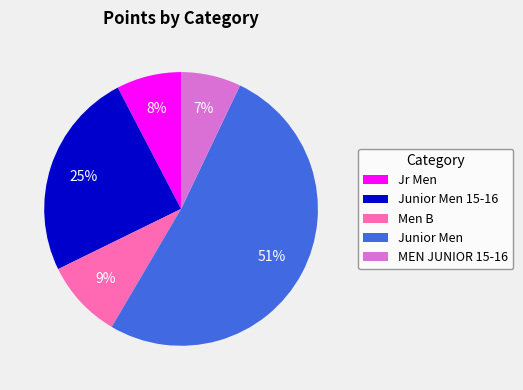

Which category has the smallest portion of the pie?

MEN JUNIOR 15-16